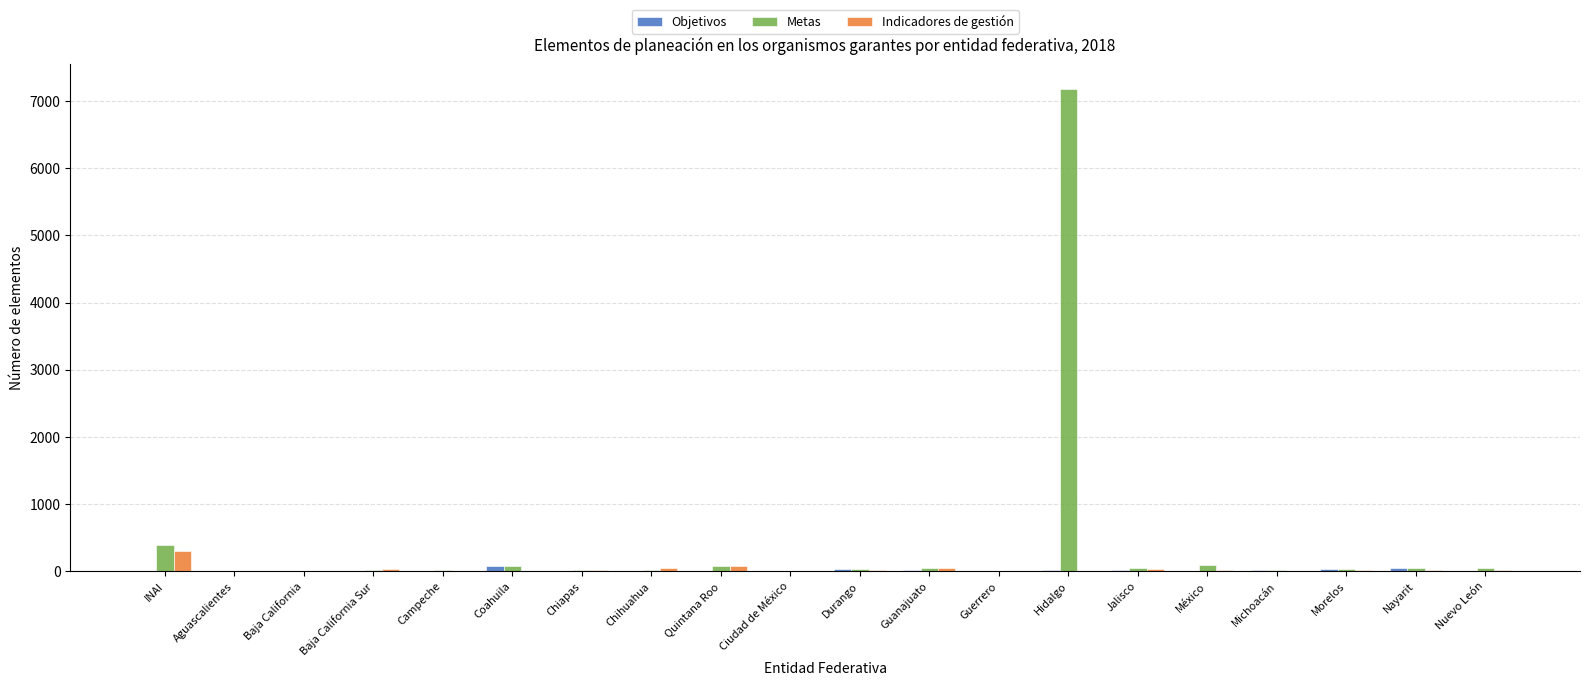

What is the sum of all Metas values?

8213